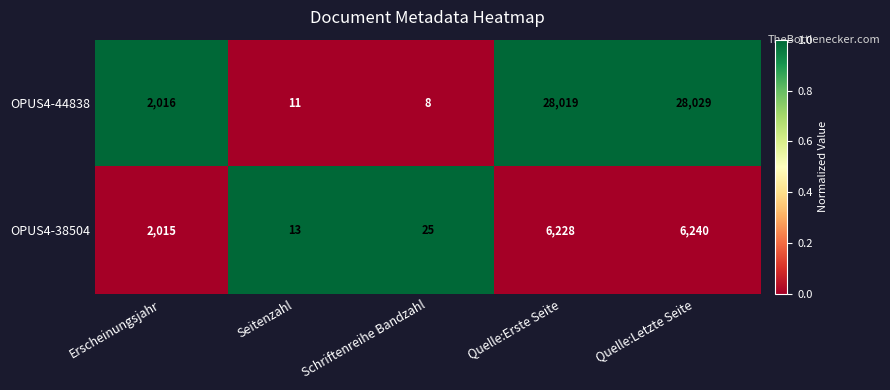

At Quelle:Letzte Seite, list the series in order from smallest to largest.

OPUS4-38504, OPUS4-44838